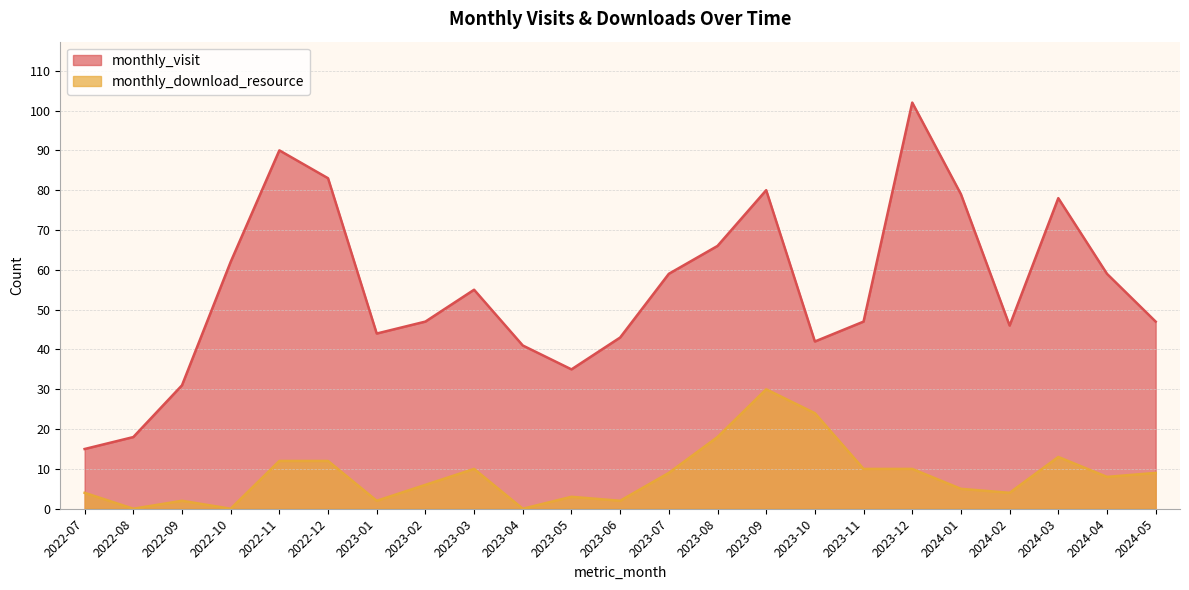

What is the highest value of the monthly_download_resource series?

30